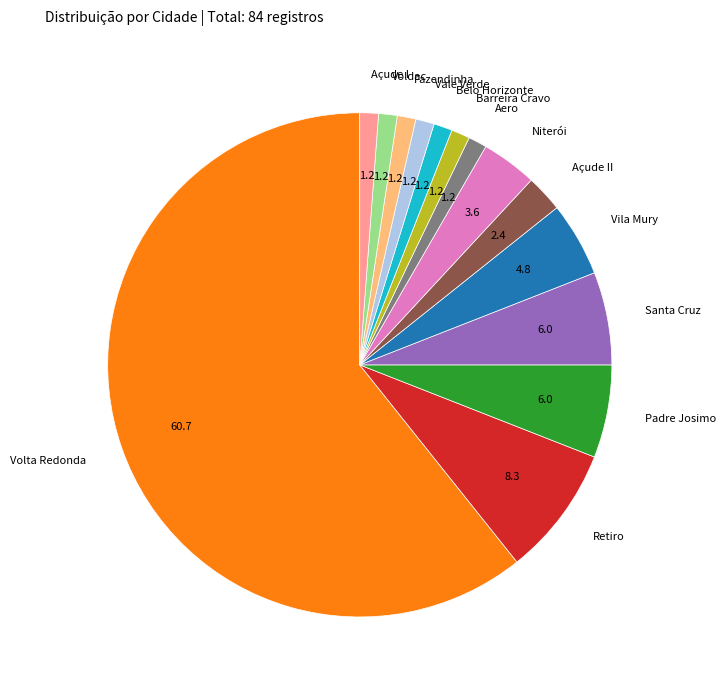

Is the sum of Açude I and Vila Mury greater than half?

No